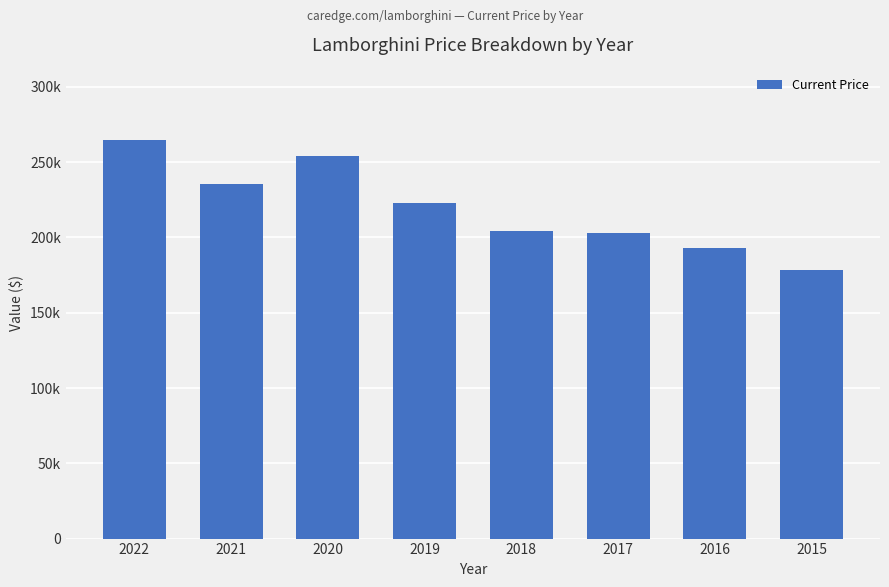

What is the maximum value shown in the chart?

265037